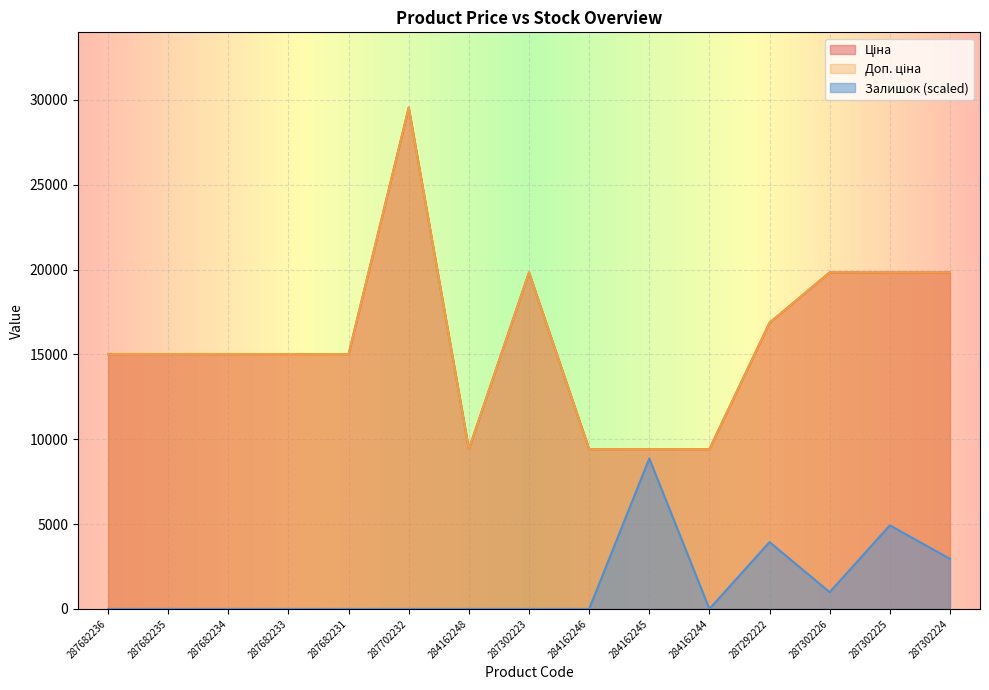

Is the value of Залишок at 287302224 greater than the value of Ціна at 287682236?

No